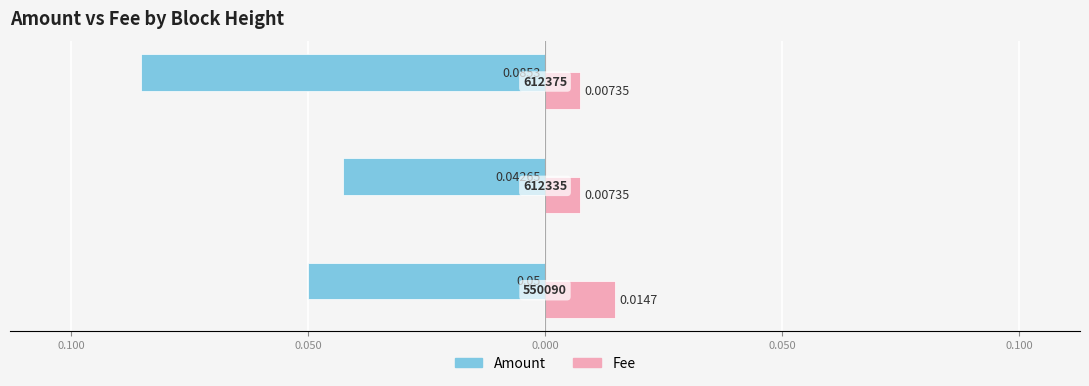

What are all the series names shown in the legend?

Amount, Fee